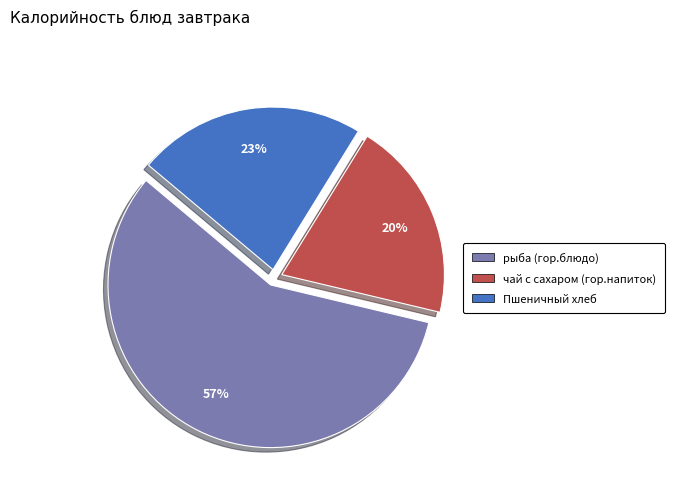

Count the number of slices in the pie.

3